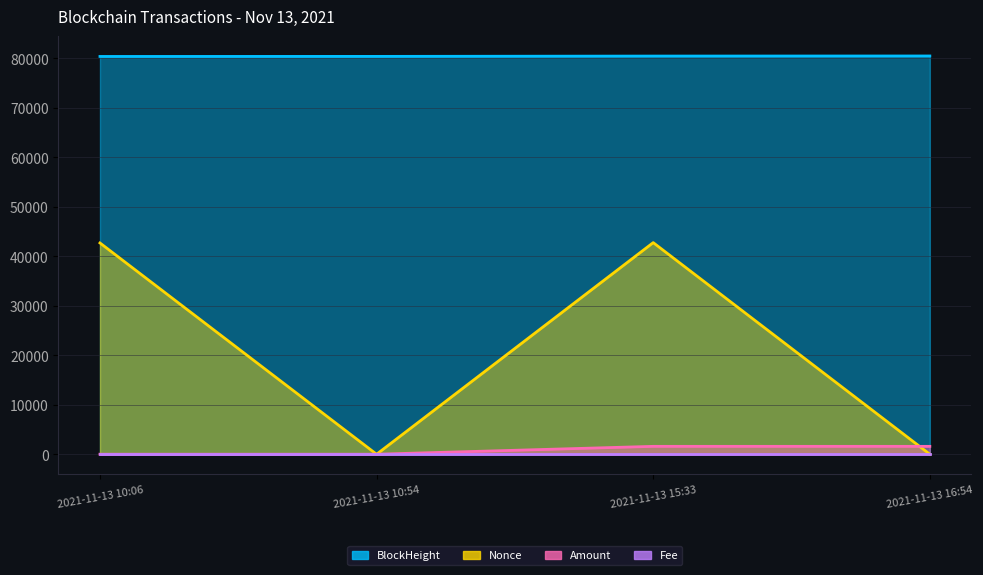

Between 2021-11-13 15:33 and 2021-11-13 16:54, which series saw the biggest shift?

Nonce